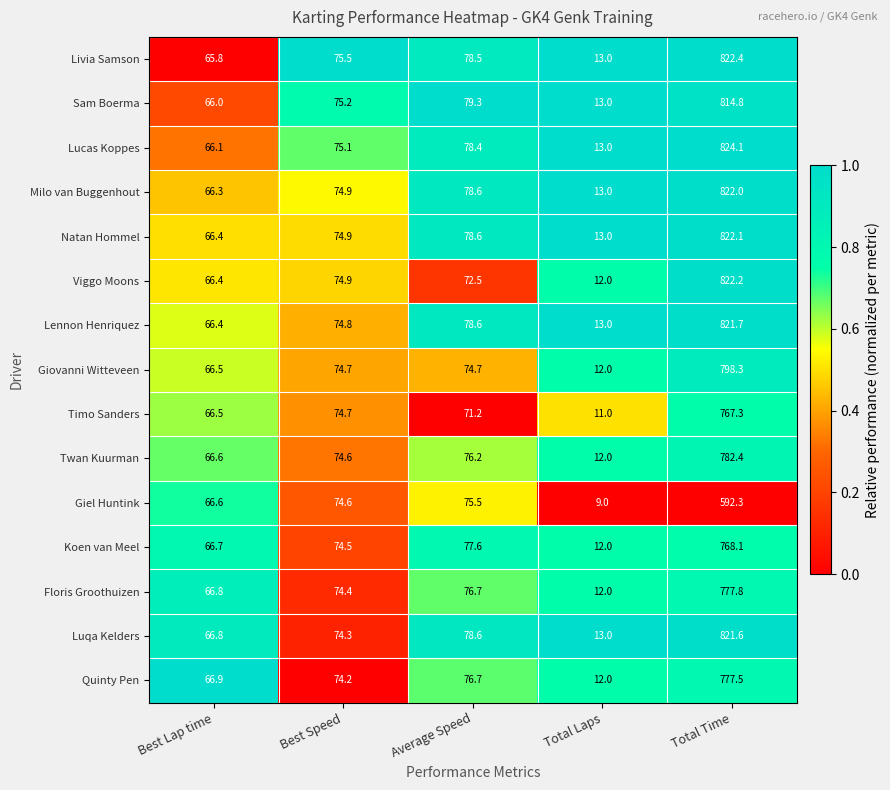

True or false: Milo van Buggenhout has a value of 475.0 at Total Time.

False